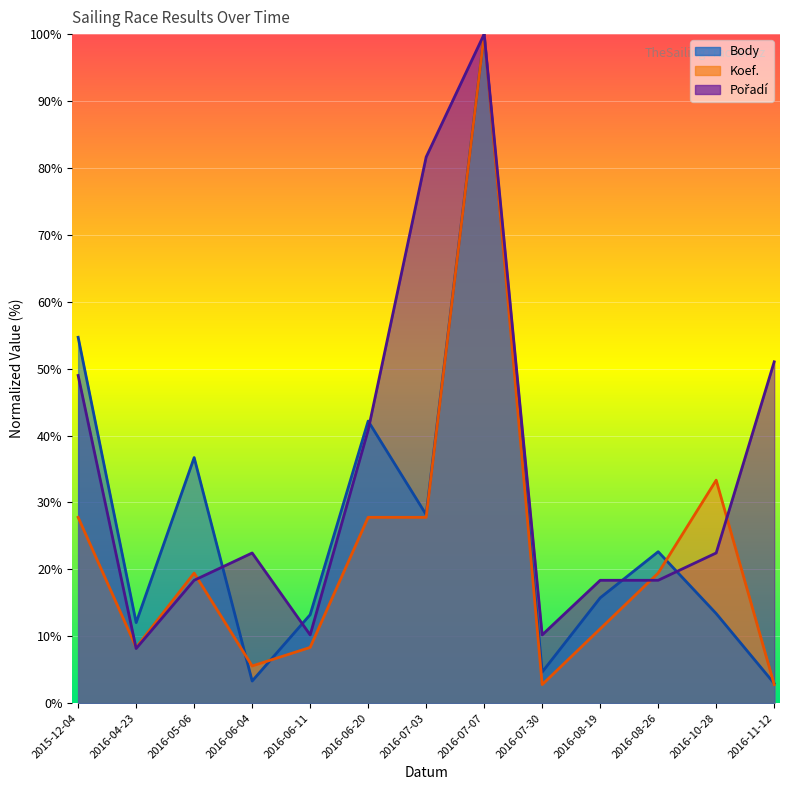

Between 2016-05-06 and 2016-07-03, which series saw the biggest shift?

Pořadí